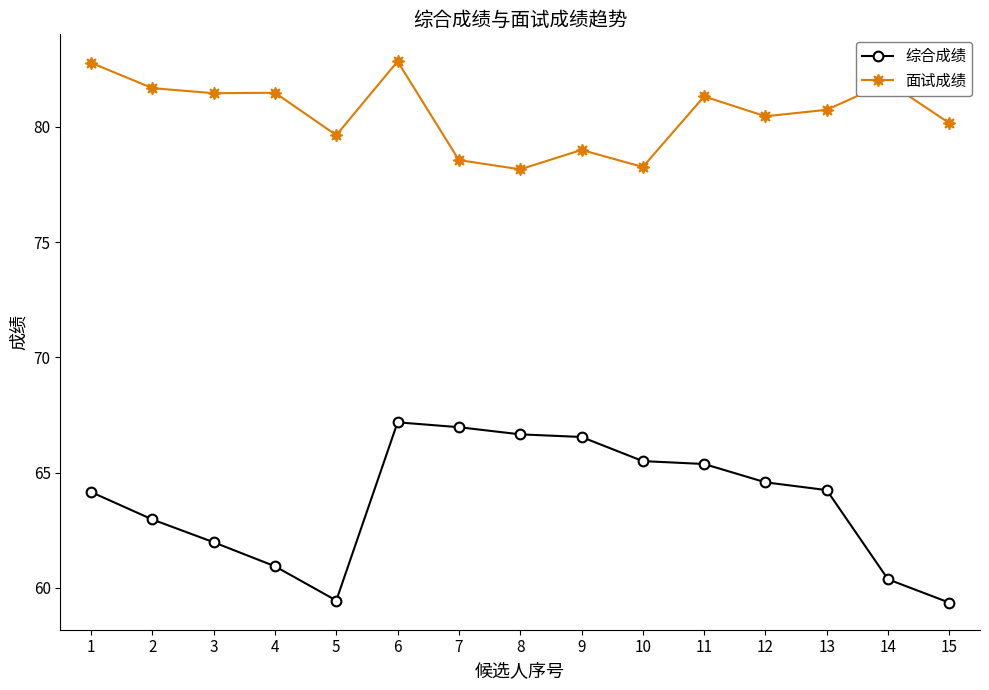

Which series has the widest spread of values?

综合成绩